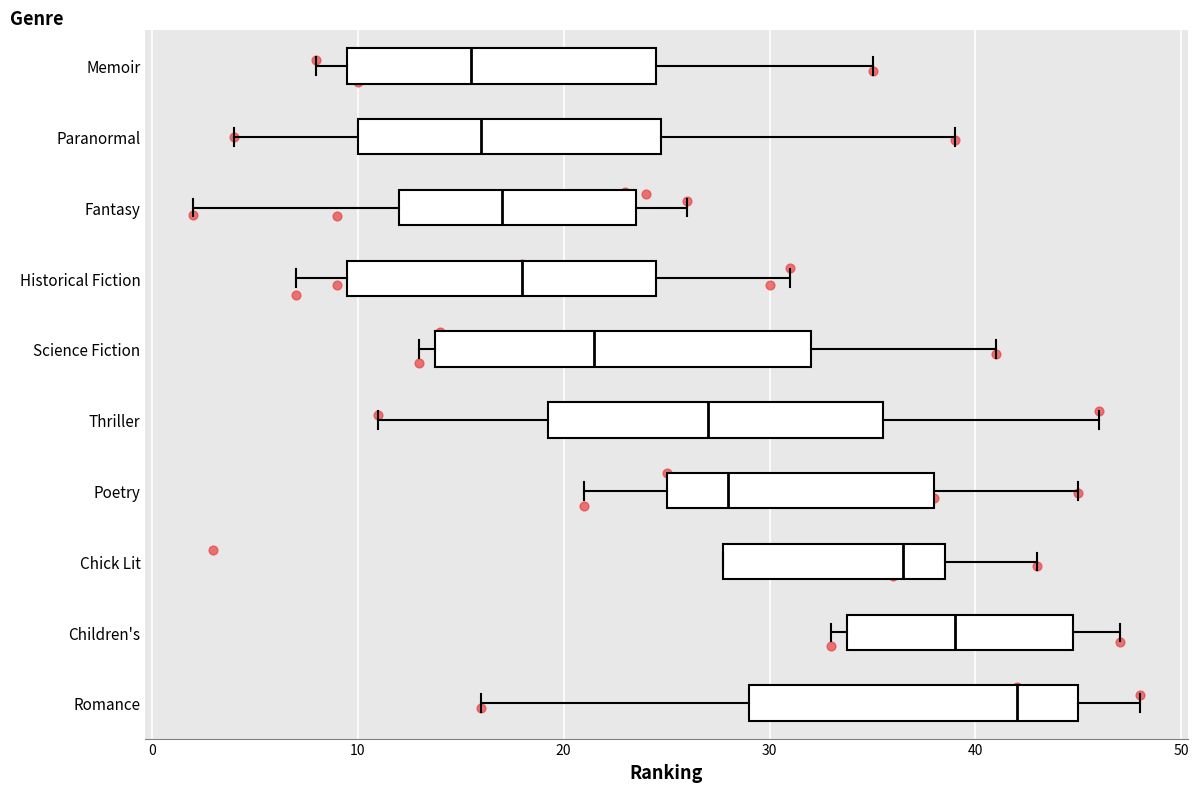

Reading bottom to top, read every box against the x-axis: the position of its median line, the range the box covers, and the ends of its whiskers. The values are not printed on the chart, so give them approximately, as read against the axis.

Romance: median 42, box 29 to 45, whiskers 16 to 48
Children's: median 39, box 34 to 45, whiskers 33 to 47
Chick Lit: median 37, box 28 to 39, whiskers 28 to 43
Poetry: median 28, box 25 to 38, whiskers 21 to 45
Thriller: median 27, box 19 to 36, whiskers 11 to 46
Science Fiction: median 22, box 14 to 32, whiskers 13 to 41
Historical Fiction: median 18, box 10 to 25, whiskers 7 to 31
Fantasy: median 17, box 12 to 24, whiskers 2 to 26
Paranormal: median 16, box 10 to 25, whiskers 4 to 39
Memoir: median 16, box 10 to 25, whiskers 8 to 35